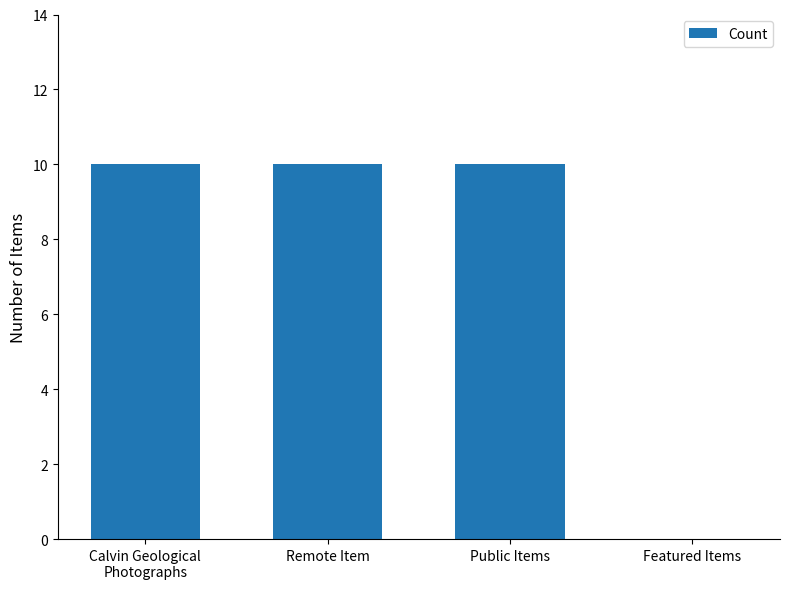

Reading left to right, what are all the values shown in this chart?

Calvin Geological
Photographs=10	Remote Item=10	Public Items=10	Featured Items=0